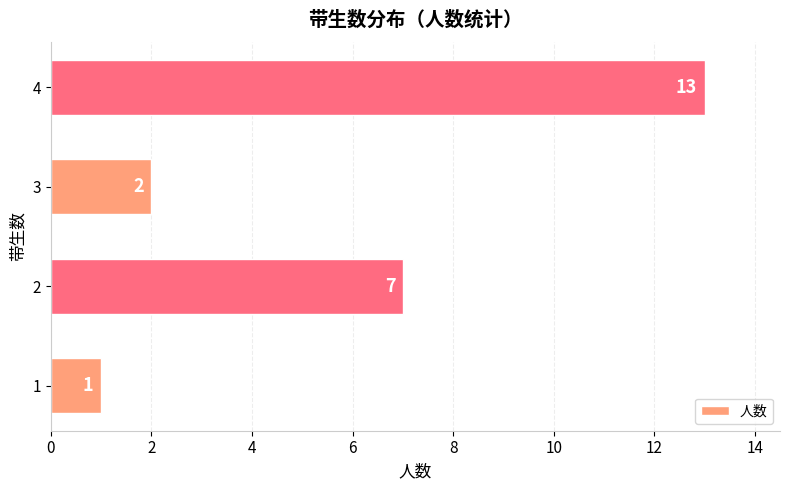

Are the bars grouped side by side (vs. stacked)?

No